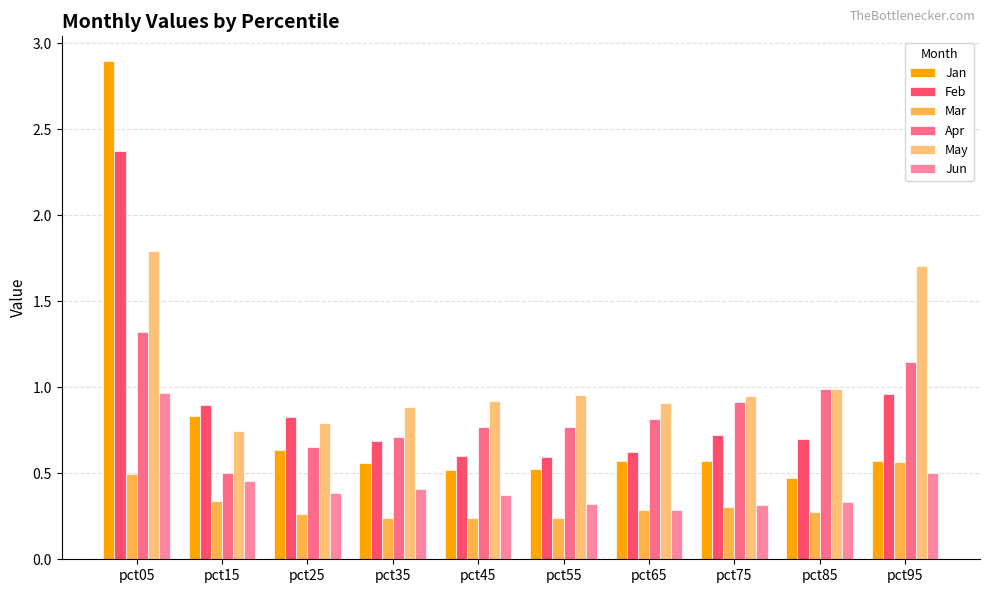

Reading left to right, what are all the values shown in this chart?

Jan: pct05=2.9	pct15=0.8	pct25=0.6	pct35=0.6	pct45=0.5	pct55=0.5	pct65=0.6	pct75=0.6	pct85=0.5	pct95=0.6
Feb: pct05=2.4	pct15=0.9	pct25=0.8	pct35=0.7	pct45=0.6	pct55=0.6	pct65=0.6	pct75=0.7	pct85=0.7	pct95=1.0
Mar: pct05=0.5	pct15=0.3	pct25=0.3	pct35=0.2	pct45=0.2	pct55=0.2	pct65=0.3	pct75=0.3	pct85=0.3	pct95=0.6
Apr: pct05=1.3	pct15=0.5	pct25=0.7	pct35=0.7	pct45=0.8	pct55=0.8	pct65=0.8	pct75=0.9	pct85=1.0	pct95=1.1
May: pct05=1.8	pct15=0.7	pct25=0.8	pct35=0.9	pct45=0.9	pct55=1.0	pct65=0.9	pct75=1.0	pct85=1.0	pct95=1.7
Jun: pct05=1.0	pct15=0.5	pct25=0.4	pct35=0.4	pct45=0.4	pct55=0.3	pct65=0.3	pct75=0.3	pct85=0.3	pct95=0.5